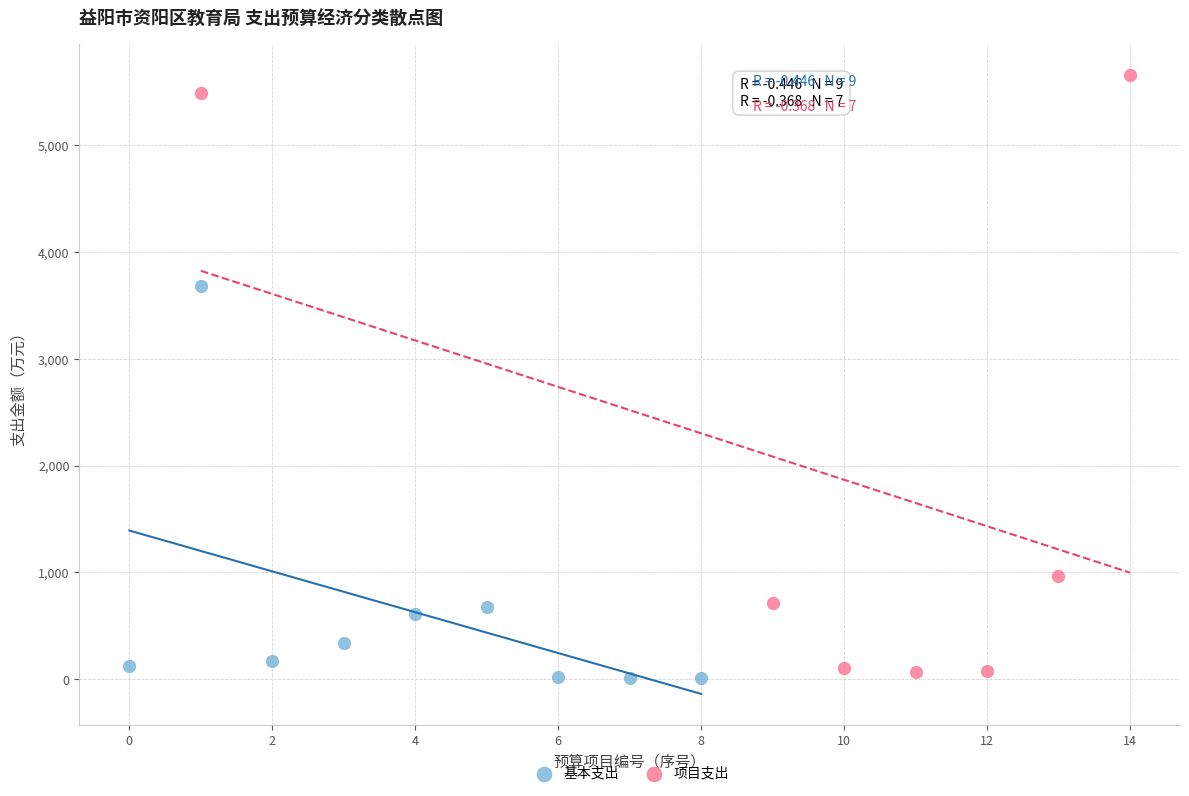

Which series has the largest Y range (max minus min)?

项目支出